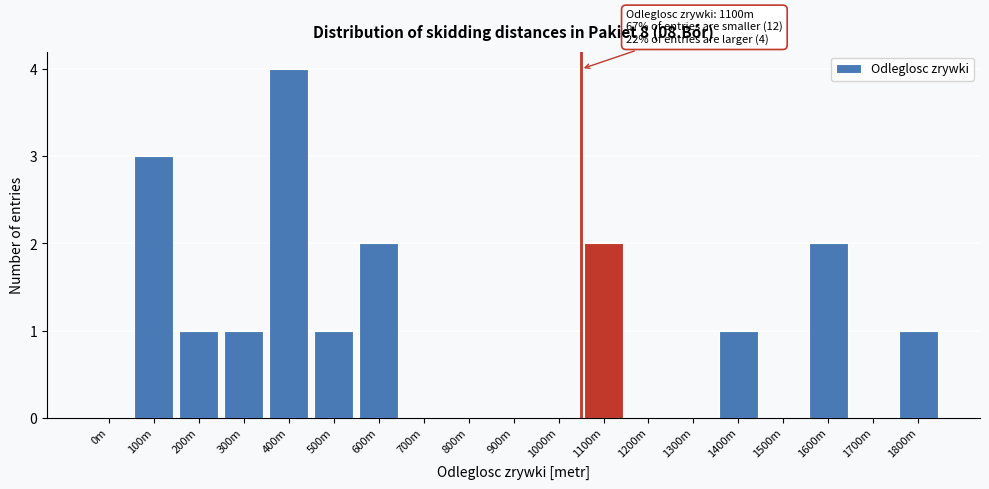

Reading left to right, list all the values displayed in this chart.

0m=0	100m=3	200m=1	300m=1	400m=4	500m=1	600m=2	700m=0	800m=0	900m=0	1000m=0	1100m=2	1200m=0	1300m=0	1400m=1	1500m=0	1600m=2	1700m=0	1800m=1